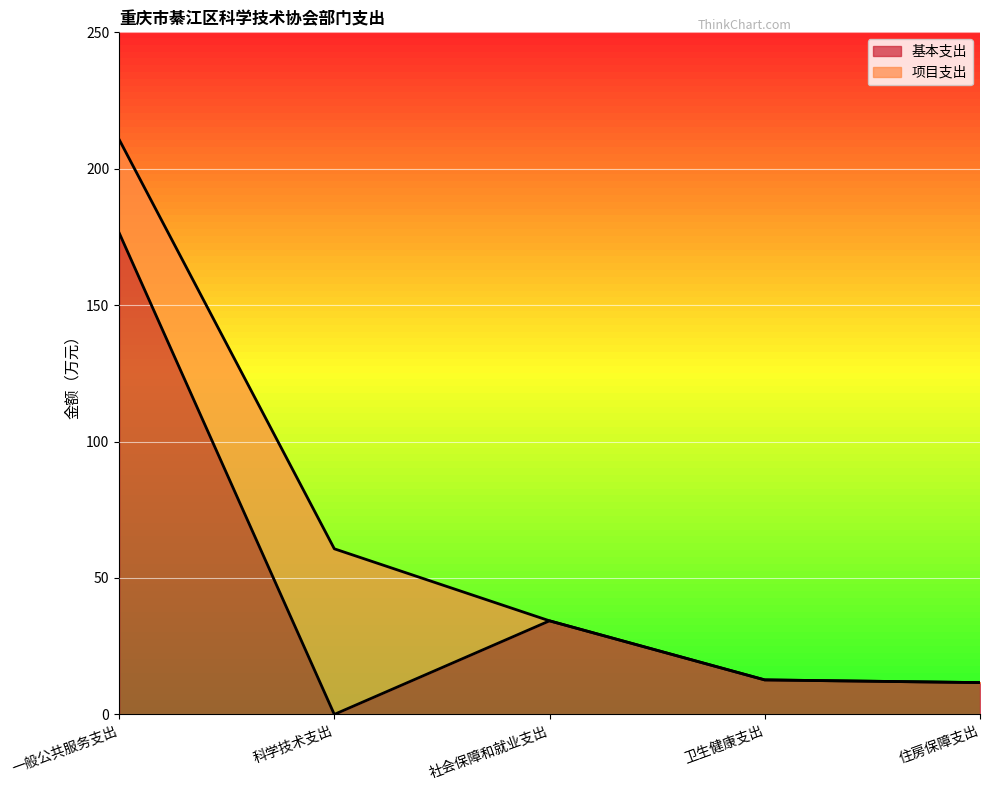

The chart shows a value of 34.3 at 社会保障和就业支出. True or false?

True